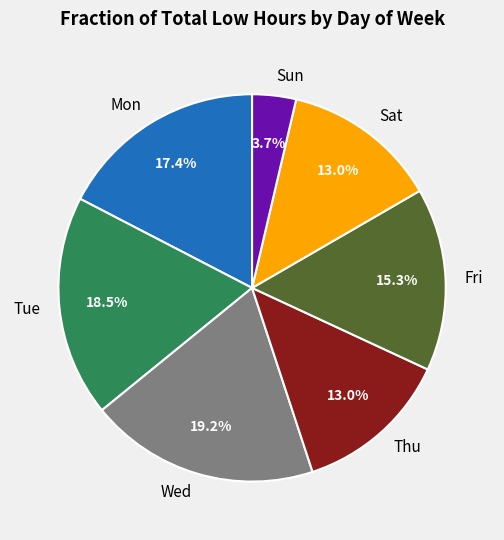

What portion of the pie excludes Tue?

81.5%